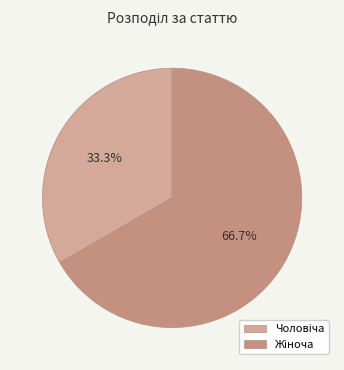

What percentage is NOT represented by Жіноча?

33.3%